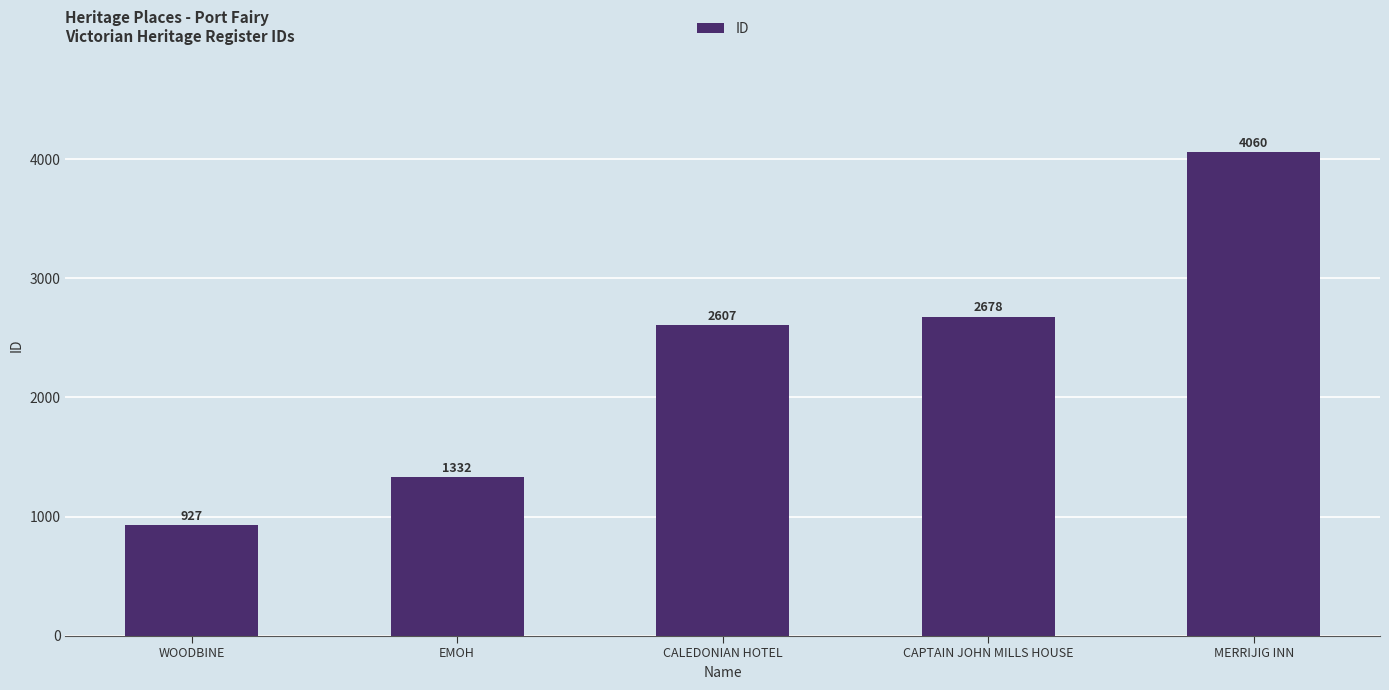

What is the difference between the second highest and second lowest values?

1346